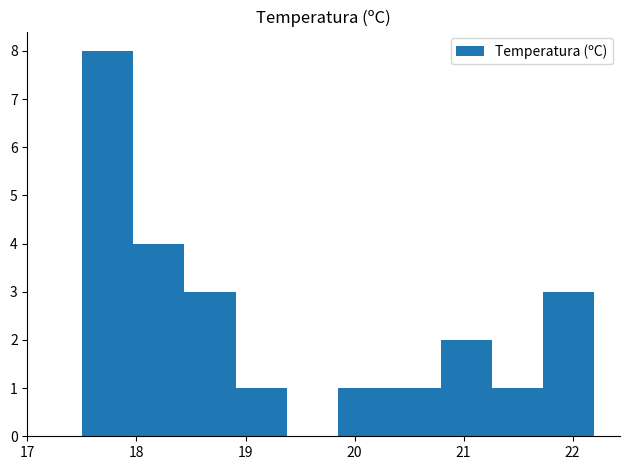

Over which range of the x-axis is the bar tallest?

17.50 to 17.97